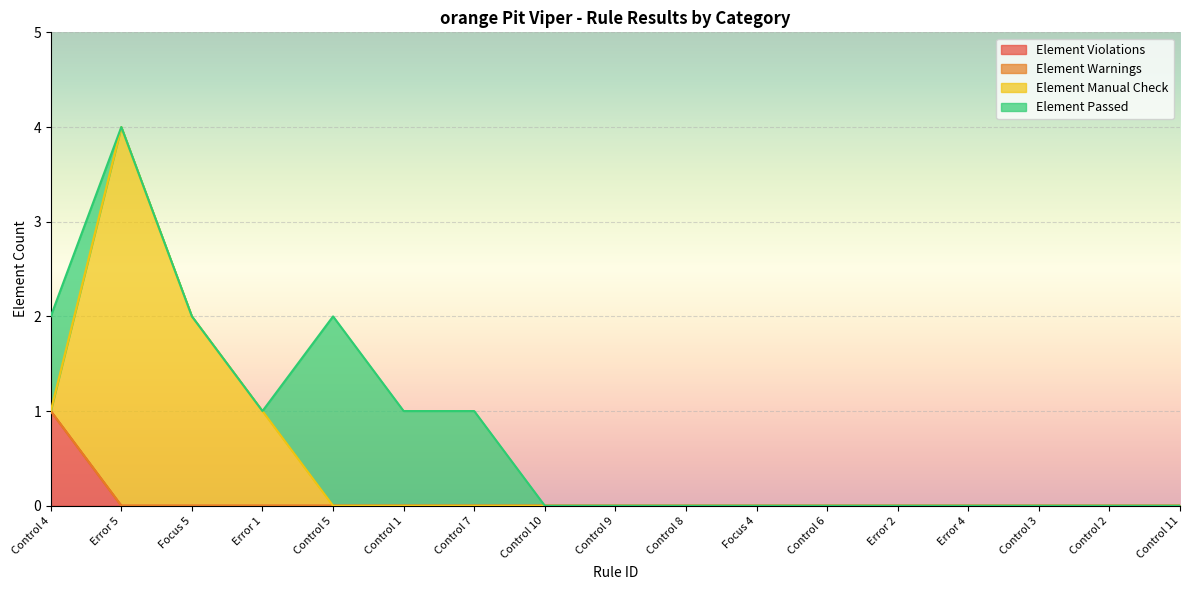

How many Element Violations values are between 0 and 1?

17